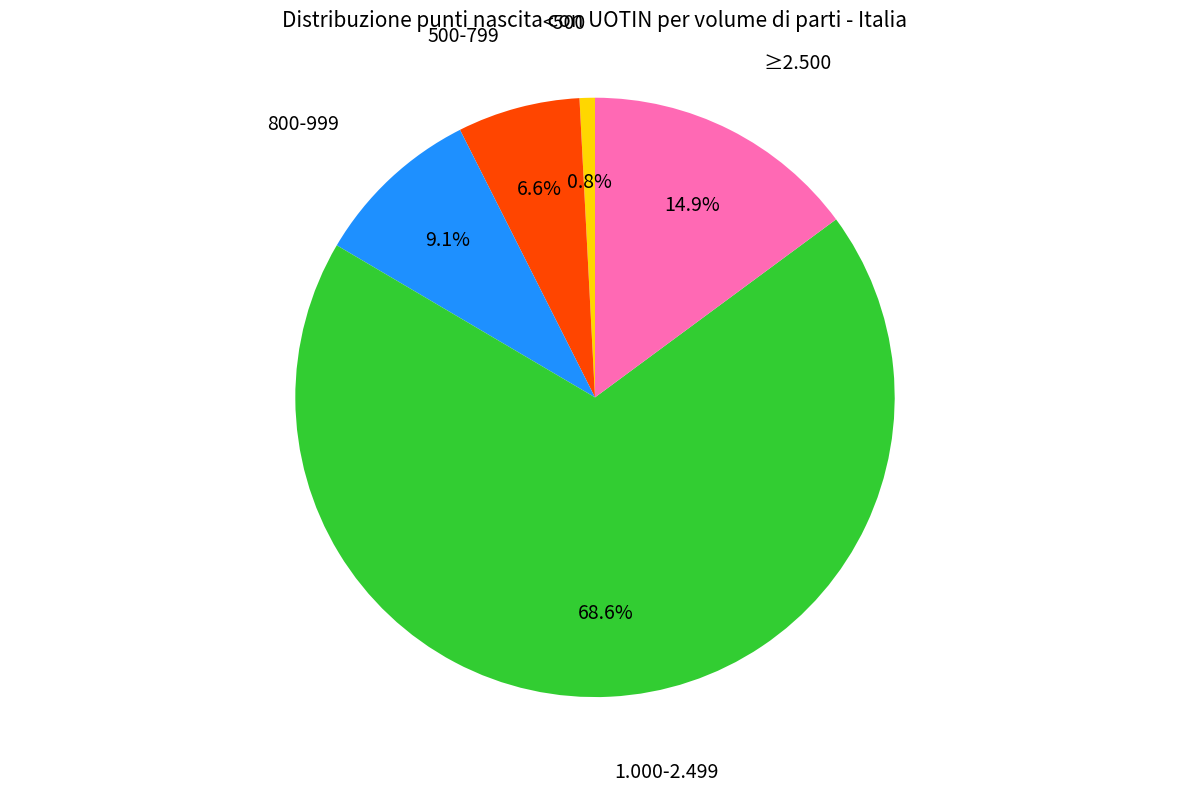

Count the number of slices in the pie.

5